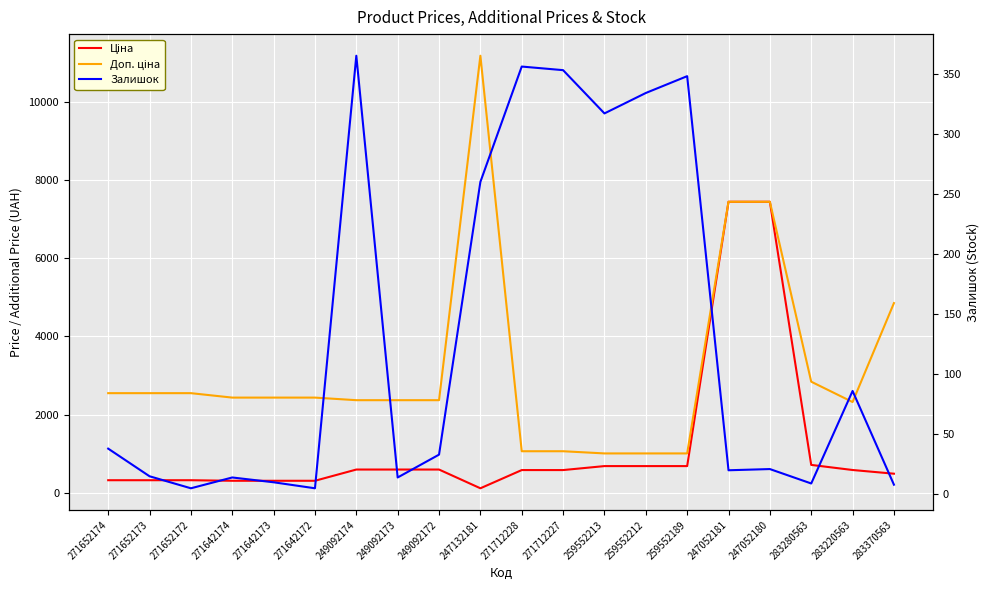

True or false: Доп. ціна and Залишок cross at least once.

False